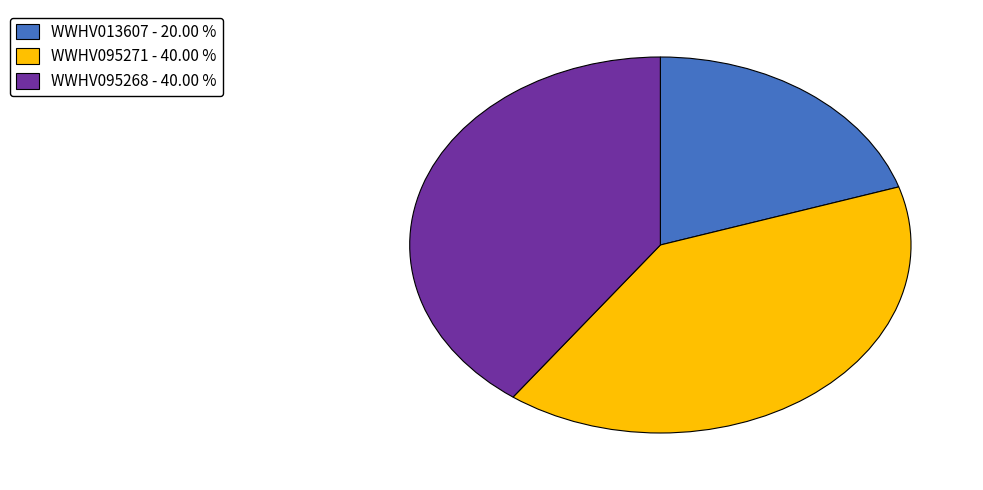

True or false: WWHV095268 accounts for 40% of the total.

True